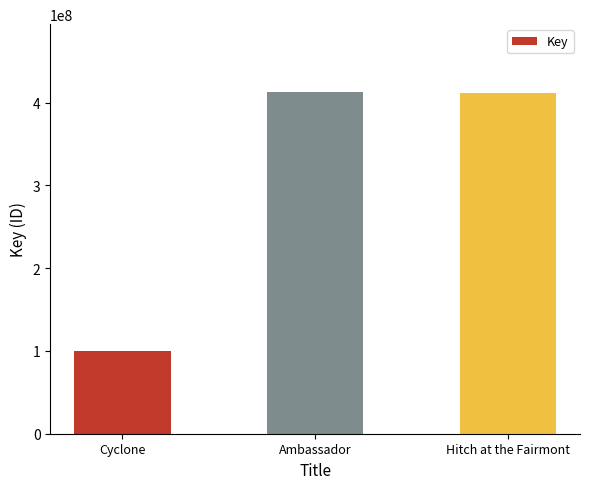

The chart shows a value of 220349439 at Hitch at the Fairmont. True or false?

False